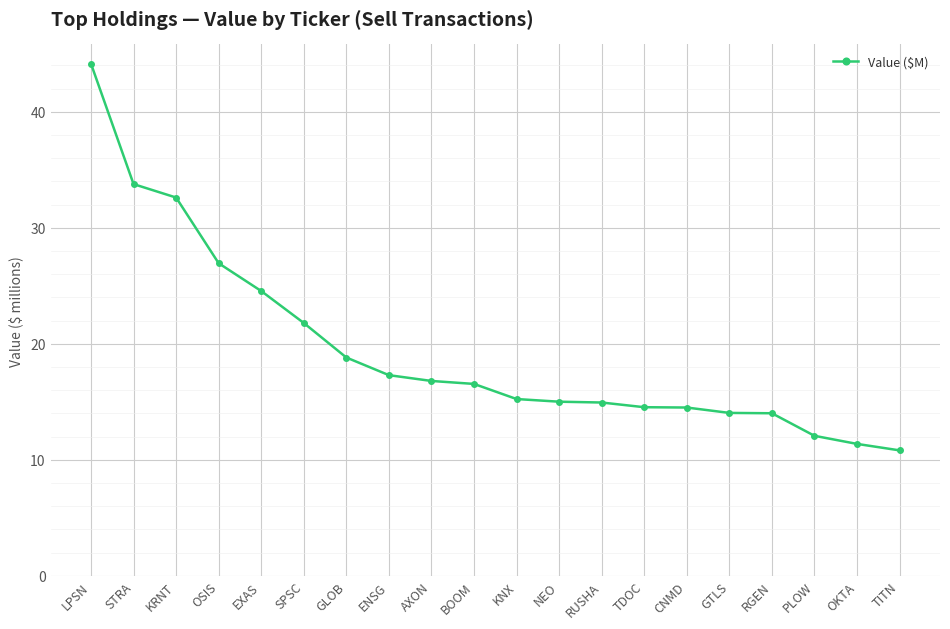

Where is the data nearest to the value 27?

OSIS